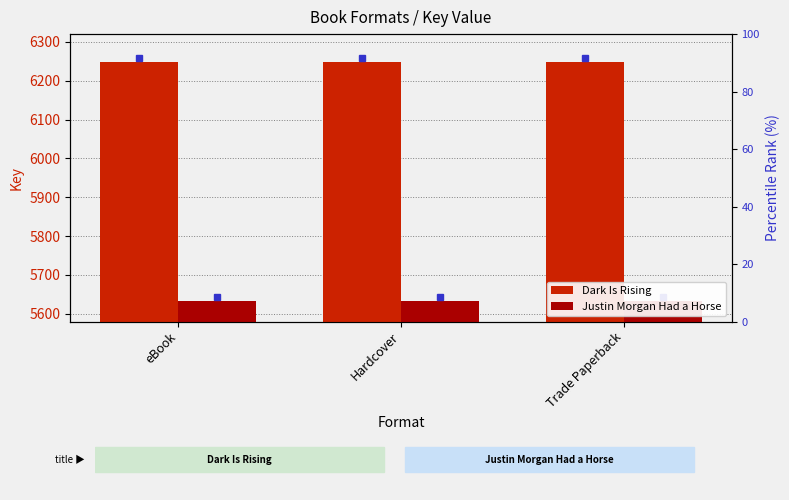

Rank the series at Trade Paperback from highest to lowest value.

Dark Is Rising, Justin Morgan Had a Horse